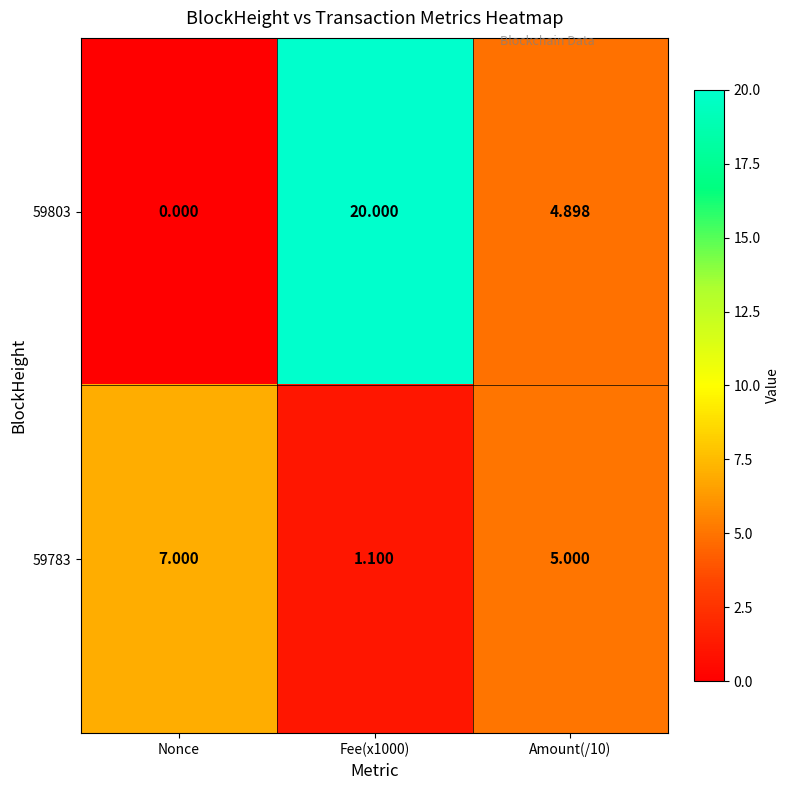

What is the maximum value shown in the chart?

20.0